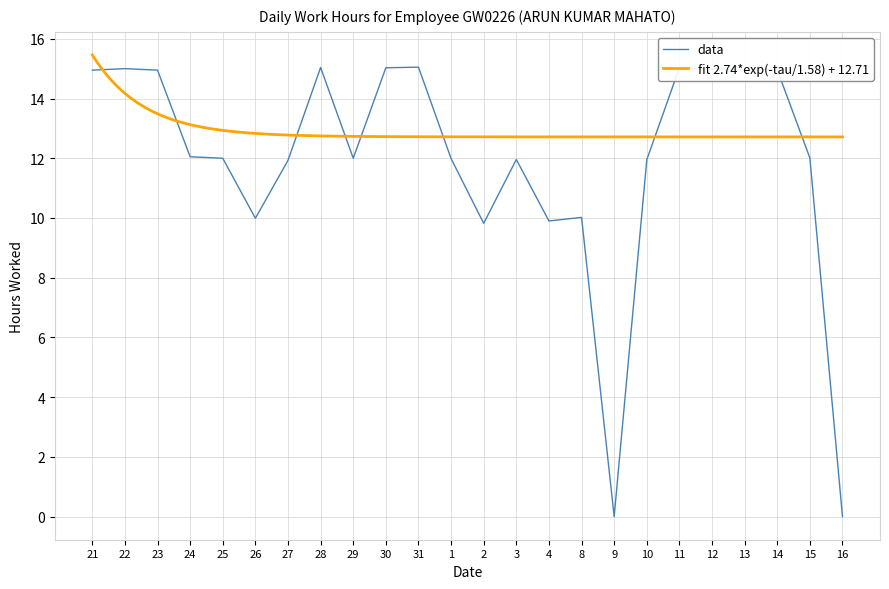

What is the label of the 9th point from the left?

29